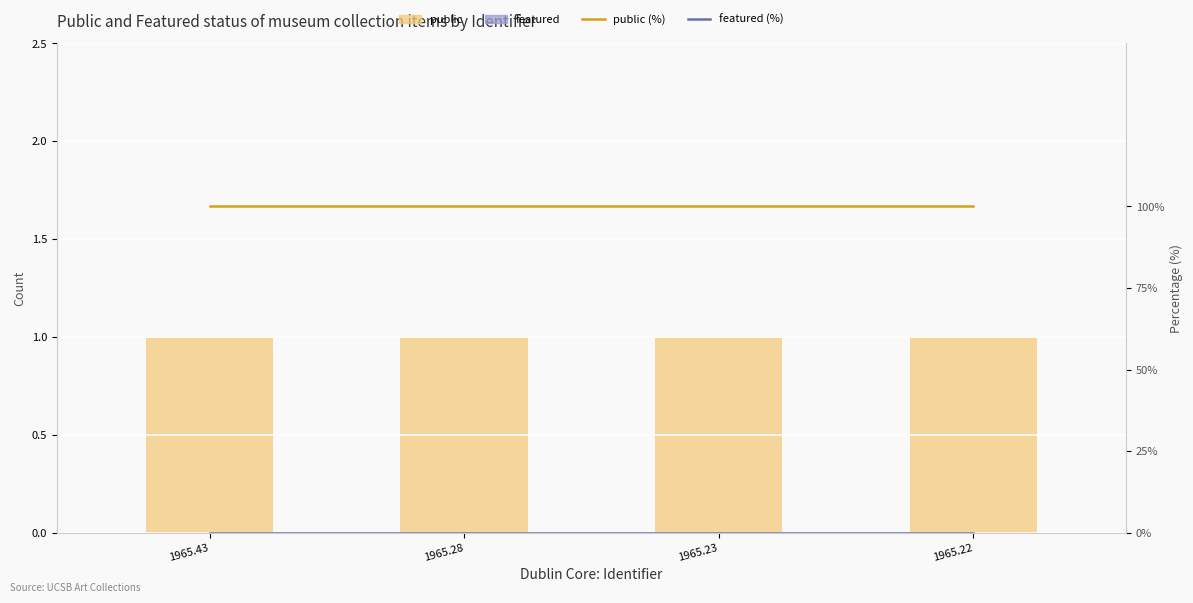

Which category has the highest value in the public series?

1965.43